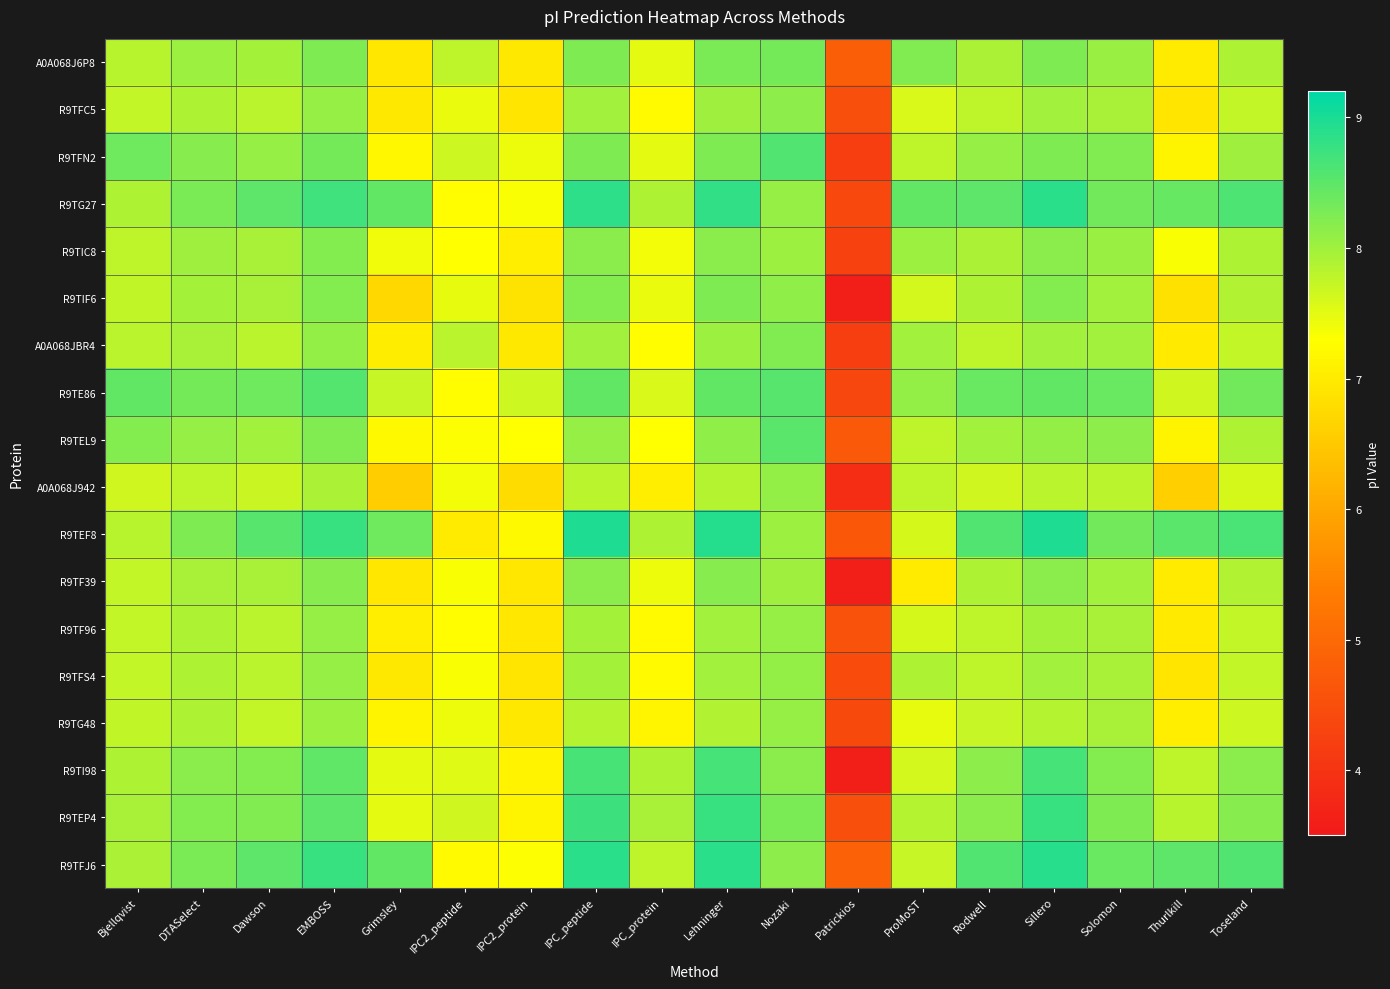

Which has a higher value, Toseland or Dawson?

Dawson